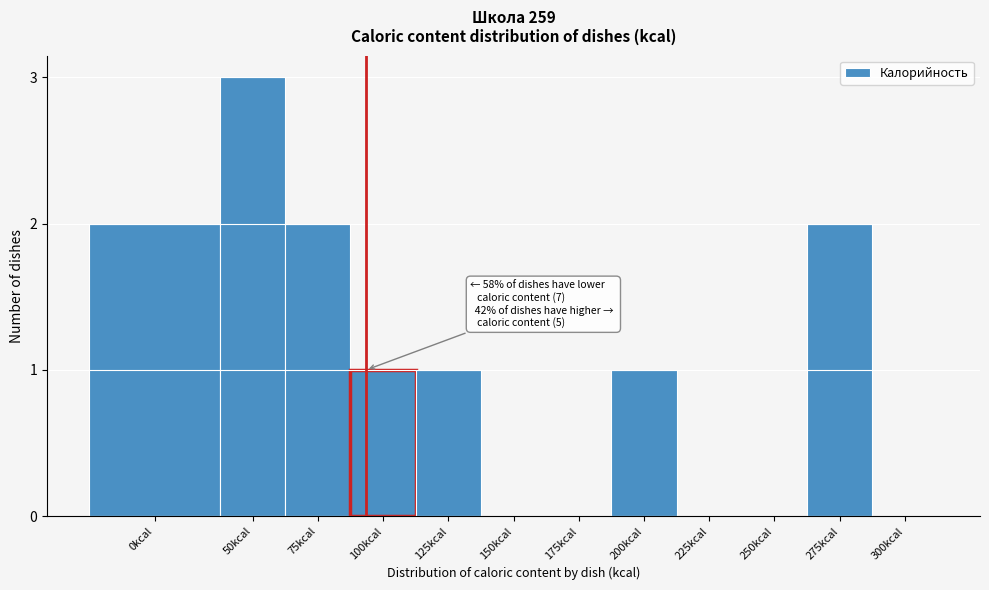

Reading left to right, what are all the values shown in this chart?

0kcal=2	50kcal=3	75kcal=2	100kcal=1	125kcal=1	150kcal=0	175kcal=0	200kcal=1	225kcal=0	250kcal=0	275kcal=2	300kcal=0